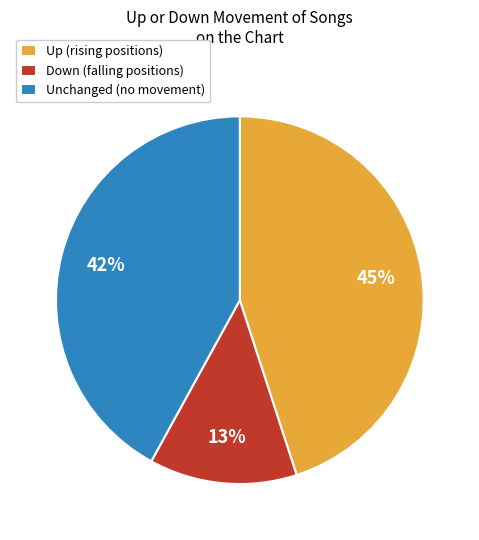

Between Down (falling positions) and Up (rising positions), which is larger?

Up (rising positions)